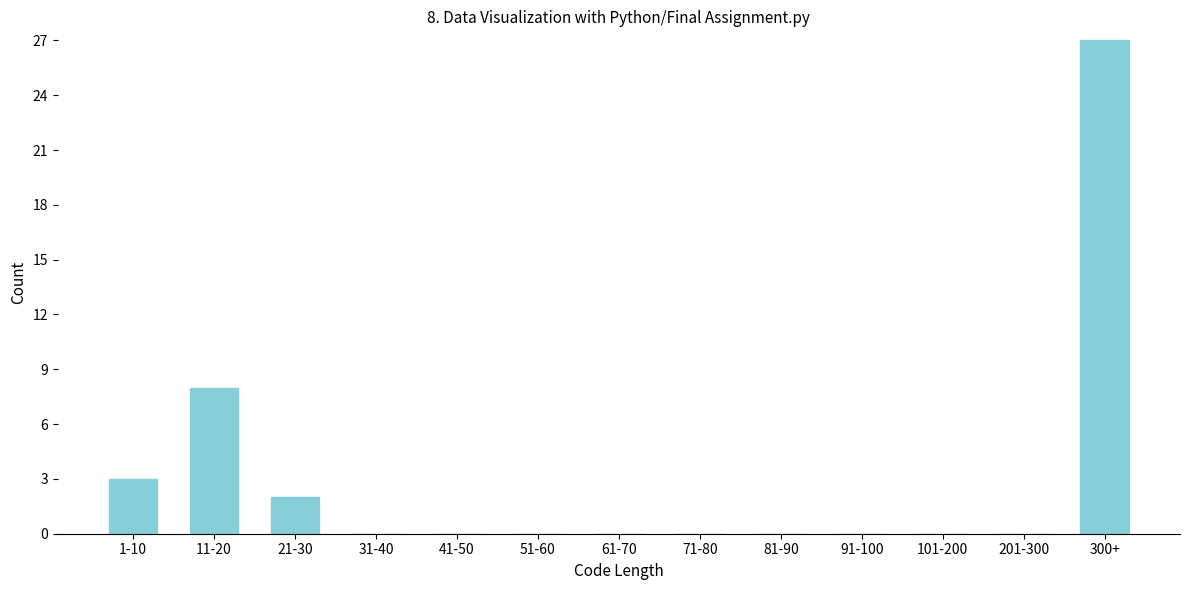

Reading left to right, transcribe all the data shown in this chart.

1-10=3	11-20=8	21-30=2	31-40=0	41-50=0	51-60=0	61-70=0	71-80=0	81-90=0	91-100=0	101-200=0	201-300=0	300+=27